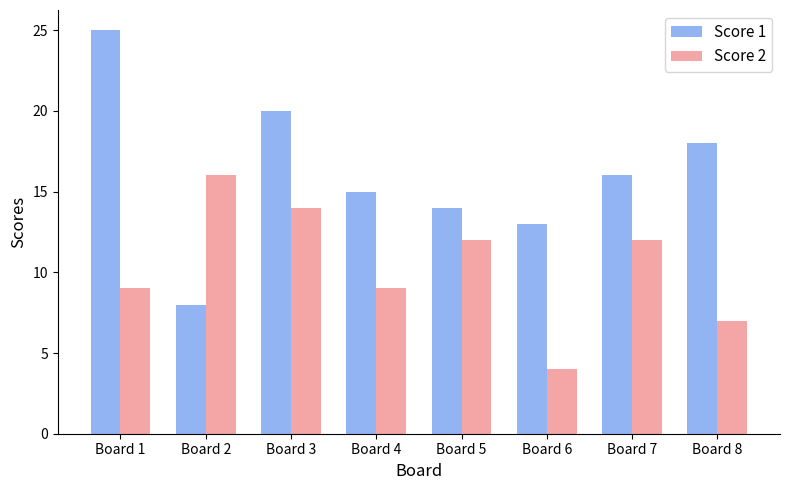

List the series in order of their peak value, lowest first.

Score 2, Score 1